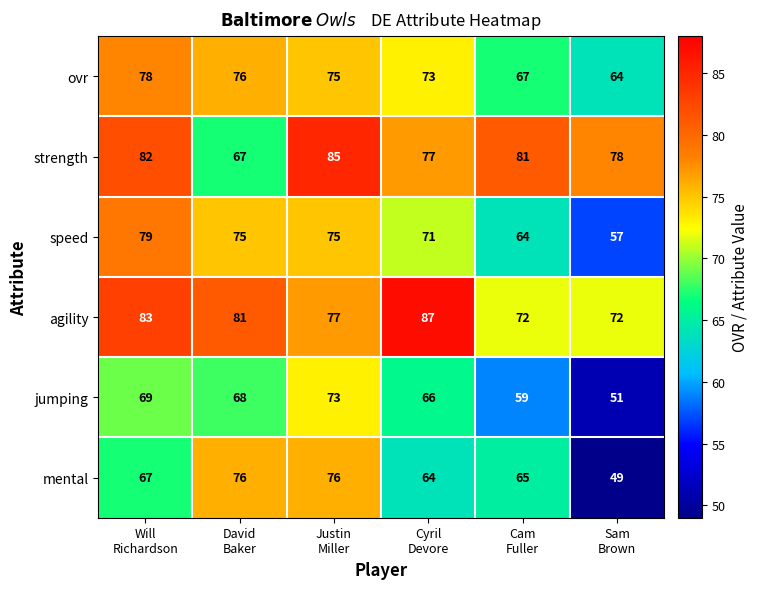

At how many categories does at least one series exceed 52?

6